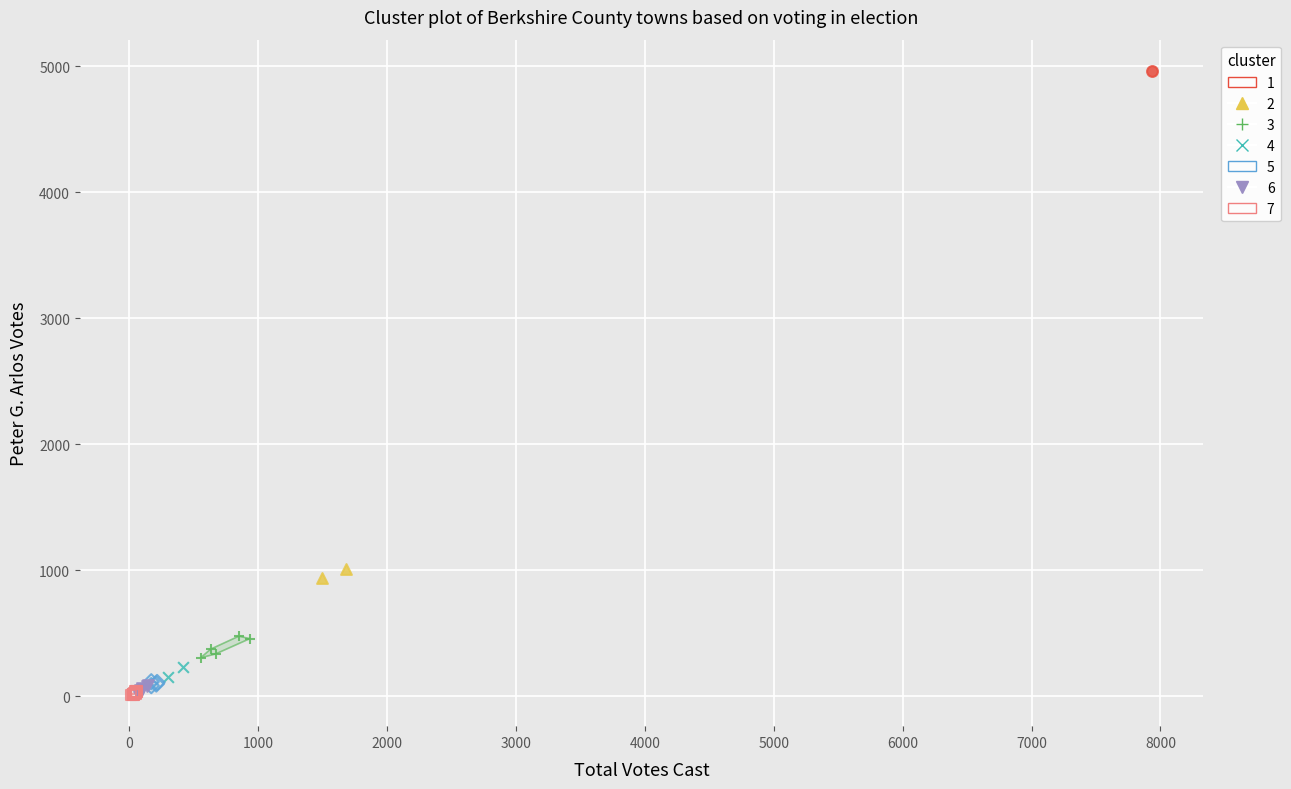

What are all the series names shown in the legend?

1, 2, 3, 4, 5, 6, 7